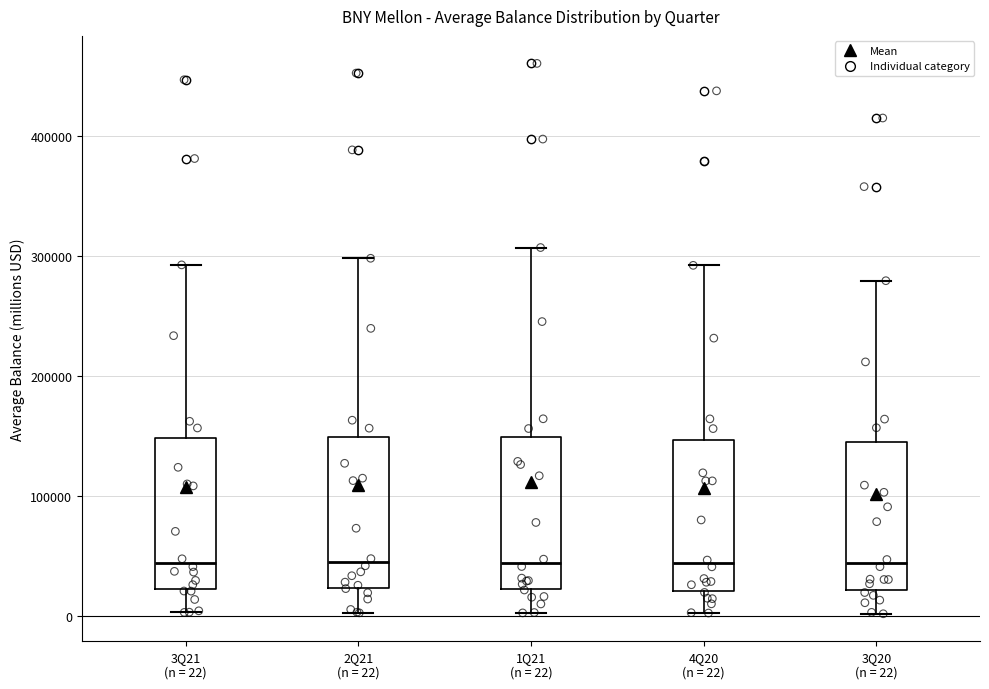

Reading left to right, transcribe this box plot: for each box, give where its median line is, the range the box spans, and where its two whiskers end, as read against the y-axis. The values are not printed on the chart, so give them approximately, as read against the axis.

3Q21 (n = 22): median 40000, box 20000 to 150000, whiskers 0 to 290000
2Q21 (n = 22): median 40000, box 20000 to 150000, whiskers 0 to 300000
1Q21 (n = 22): median 40000, box 20000 to 150000, whiskers 0 to 310000
4Q20 (n = 22): median 40000, box 20000 to 150000, whiskers 0 to 290000
3Q20 (n = 22): median 40000, box 20000 to 140000, whiskers 0 to 280000